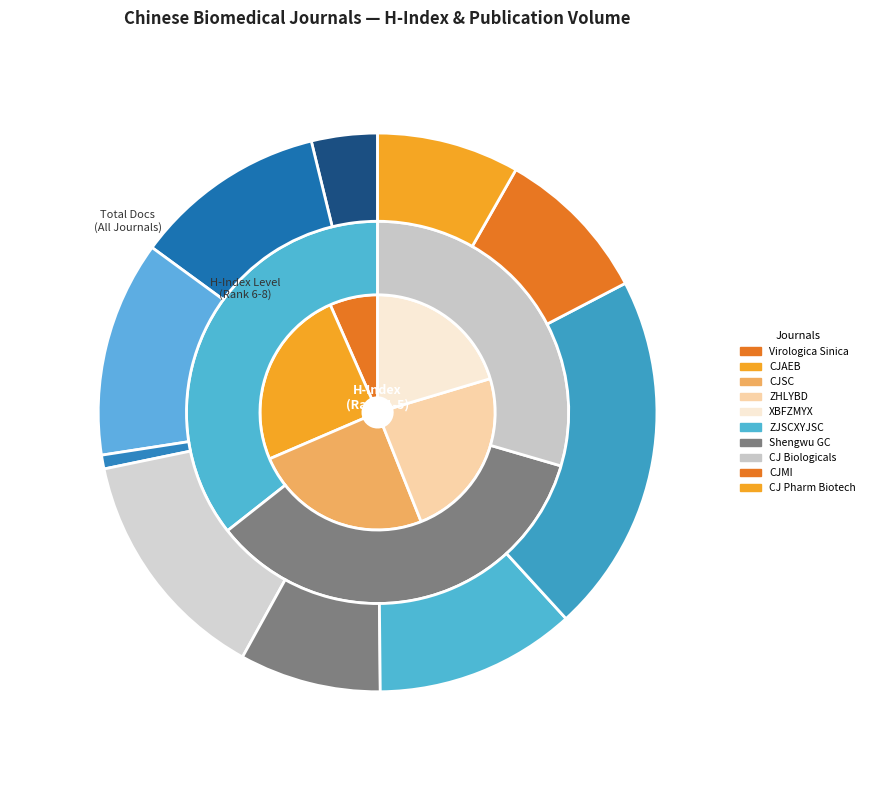

True or false: Chinese Journal of Microbiology and Immunology accounts for 8% of the total.

True